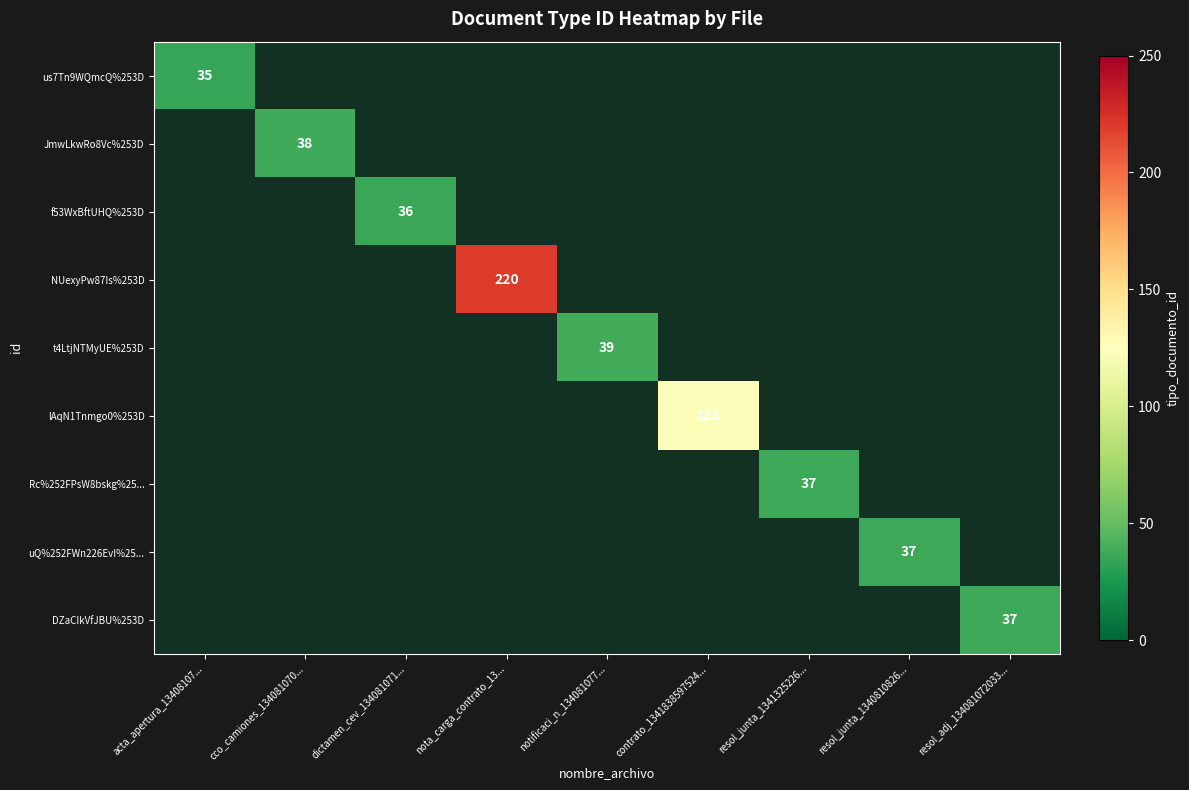

How many distinct data groups are displayed?

9